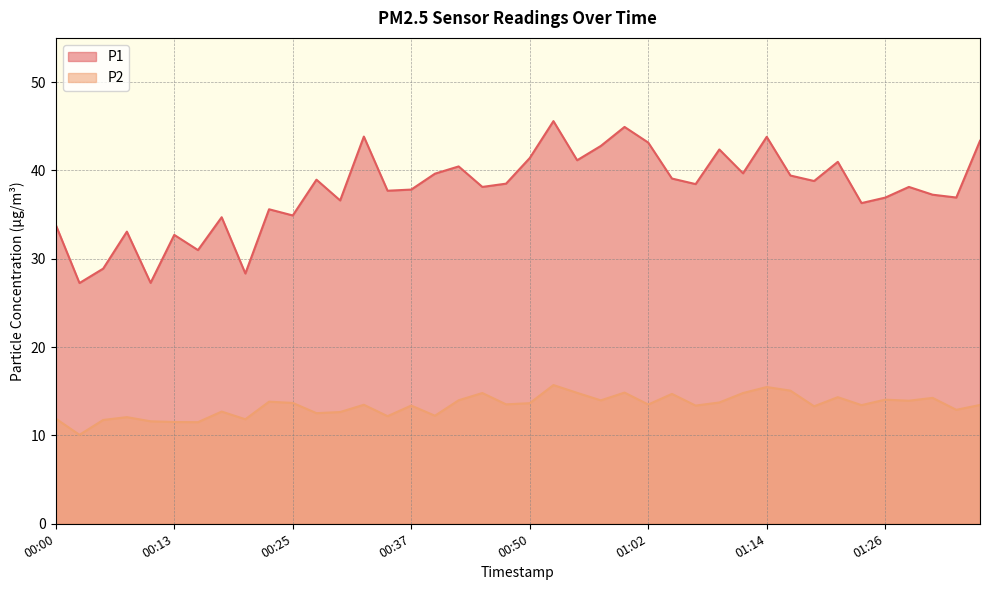

Reading left to right, extract all data points from this chart.

P1: 33.8	27.2	28.9	33.1	27.3	32.7	31.0	34.7	28.3	35.6	34.9	39.0	36.6	43.8	37.7	37.8	39.6	40.5	38.1	38.5	41.4	45.6	41.1	42.8	44.9	43.1	39.1	38.5	42.4	39.7	43.8	39.4	38.8	41.0	36.3	36.9	38.1	37.2	36.9	43.4
P2: 11.9	10.1	11.8	12.1	11.6	11.5	11.5	12.7	11.8	13.8	13.7	12.5	12.7	13.5	12.2	13.4	12.2	14.0	14.8	13.5	13.7	15.7	14.8	14.0	14.8	13.5	14.7	13.4	13.7	14.8	15.5	15.1	13.3	14.3	13.4	14.1	13.9	14.2	12.9	13.4